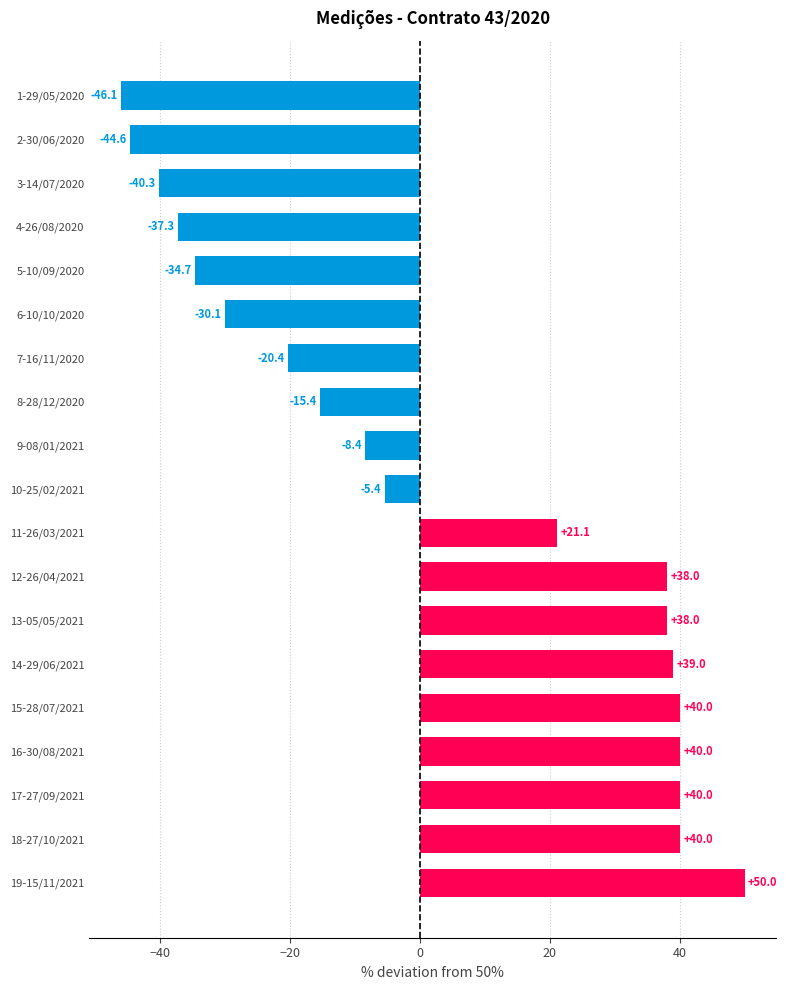

What is the label of the 1st bar from the top?

1-29/05/2020